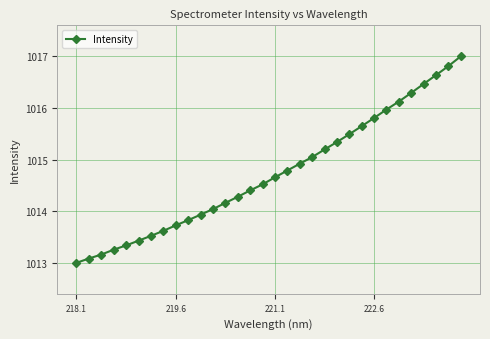

What is the average value?

1014.7